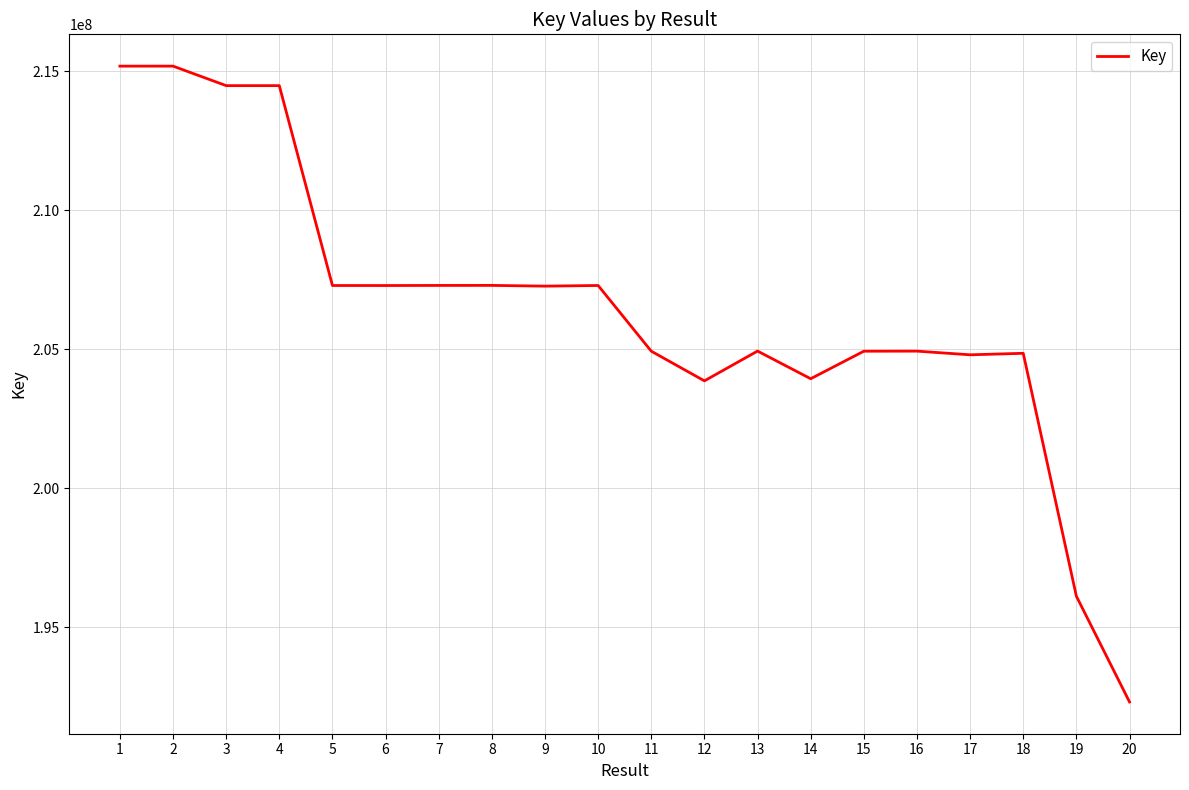

The value at 8 is 207296234. True or false?

True